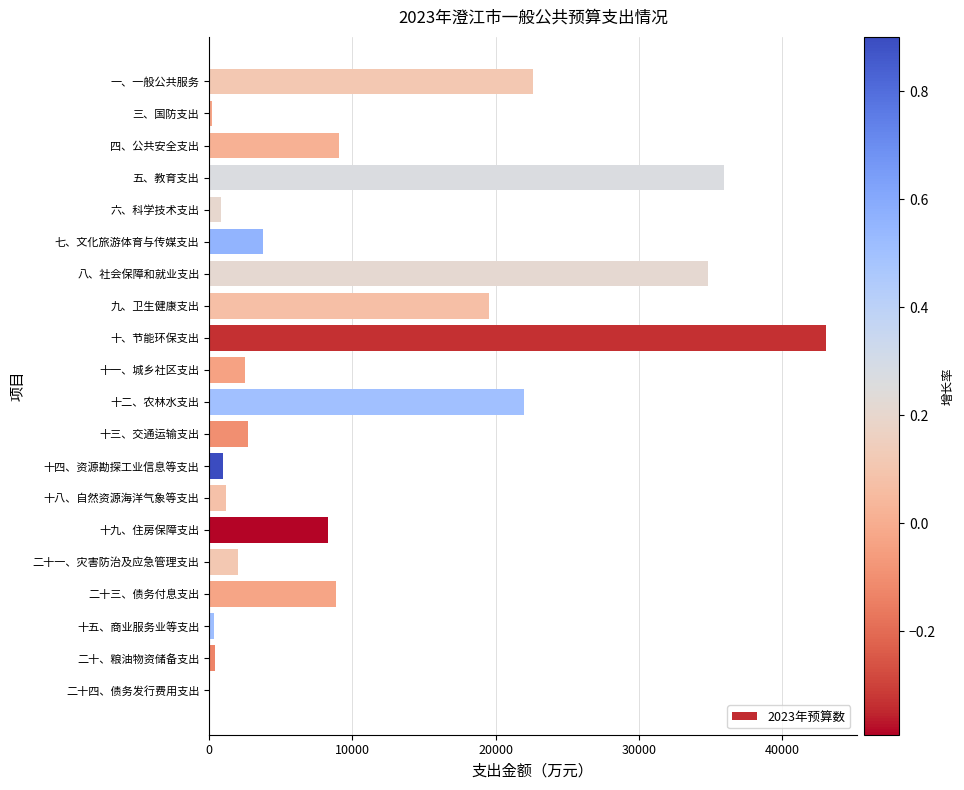

The chart shows a value of 977 at 十四、资源勘探工业信息等支出. True or false?

True